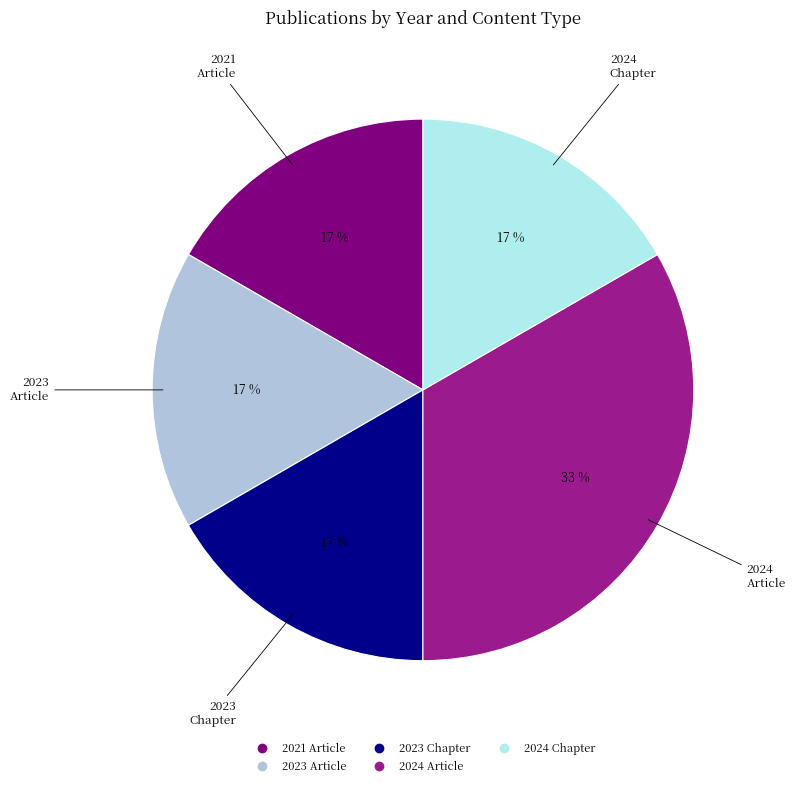

To the nearest percent, what is the average slice percentage?

20%